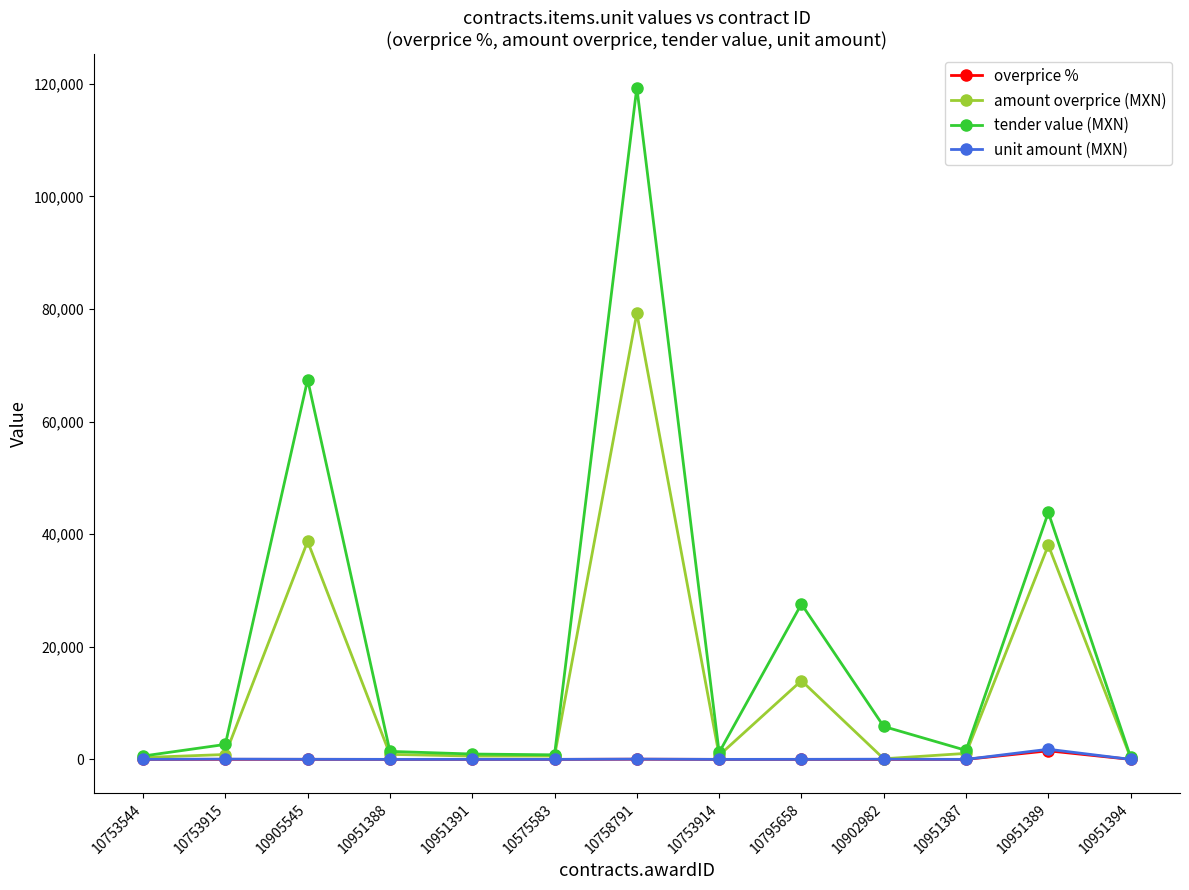

Which label corresponds to the largest value in the chart?

10758791